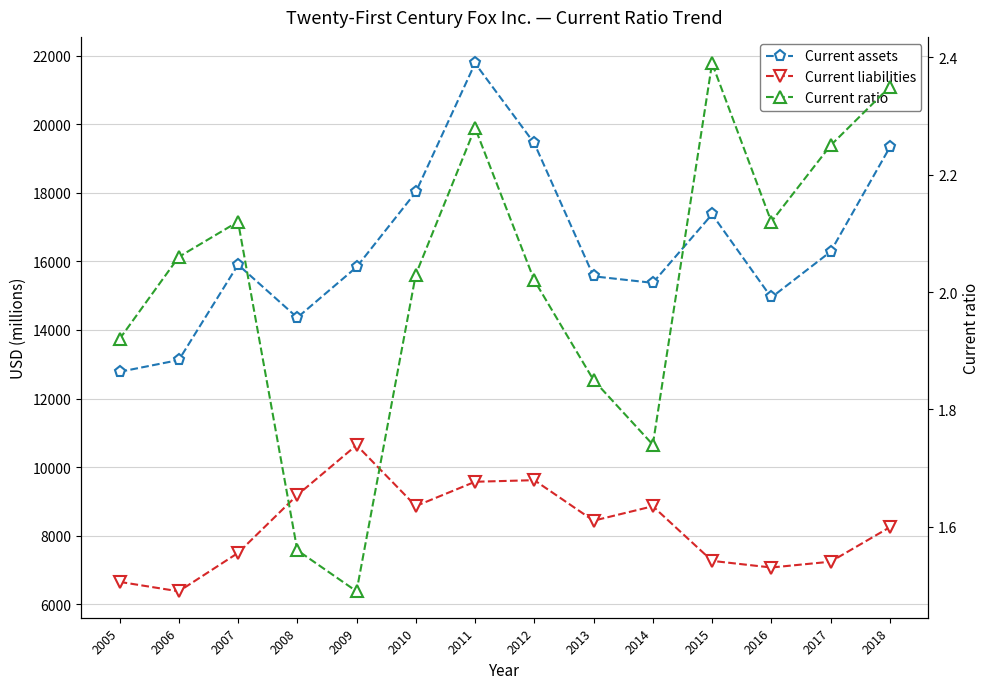

Between 2011 and 2008, which is larger?

2011